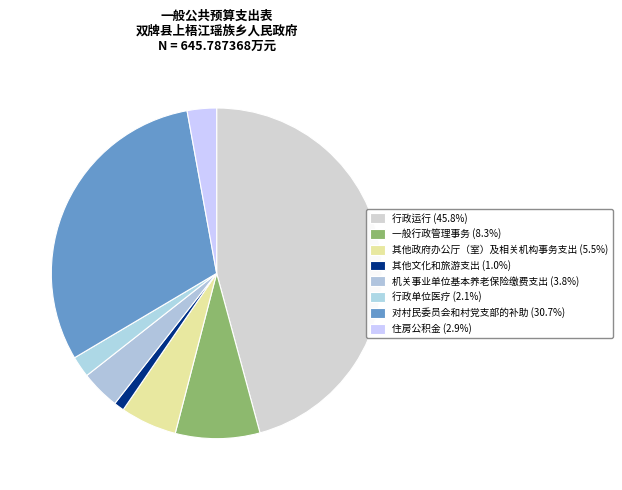

Is it true that 行政单位医疗 is 2% of the pie?

True